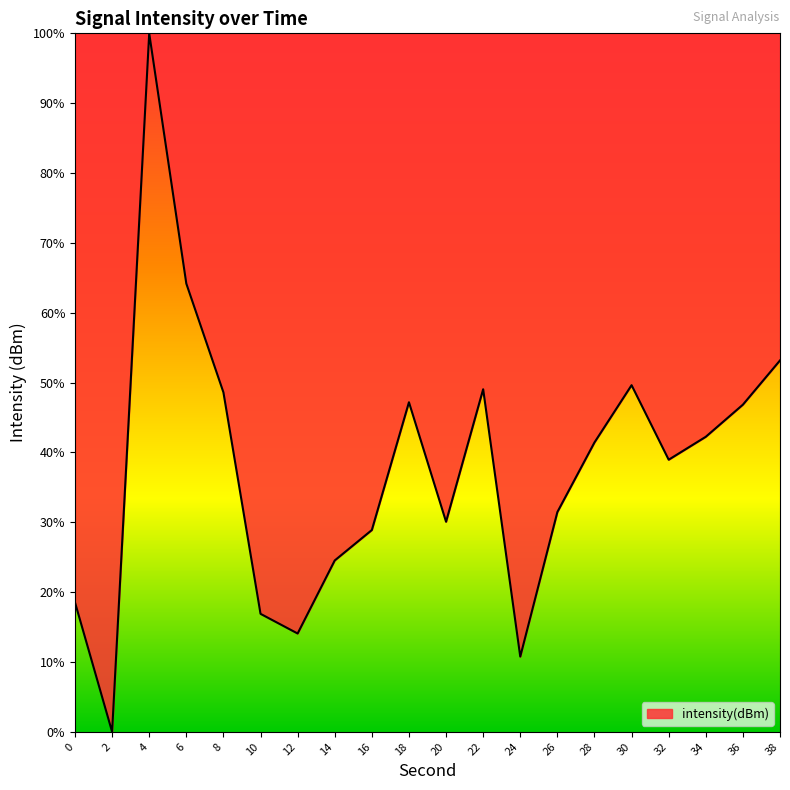

Which has a higher value, 22 or 2?

22